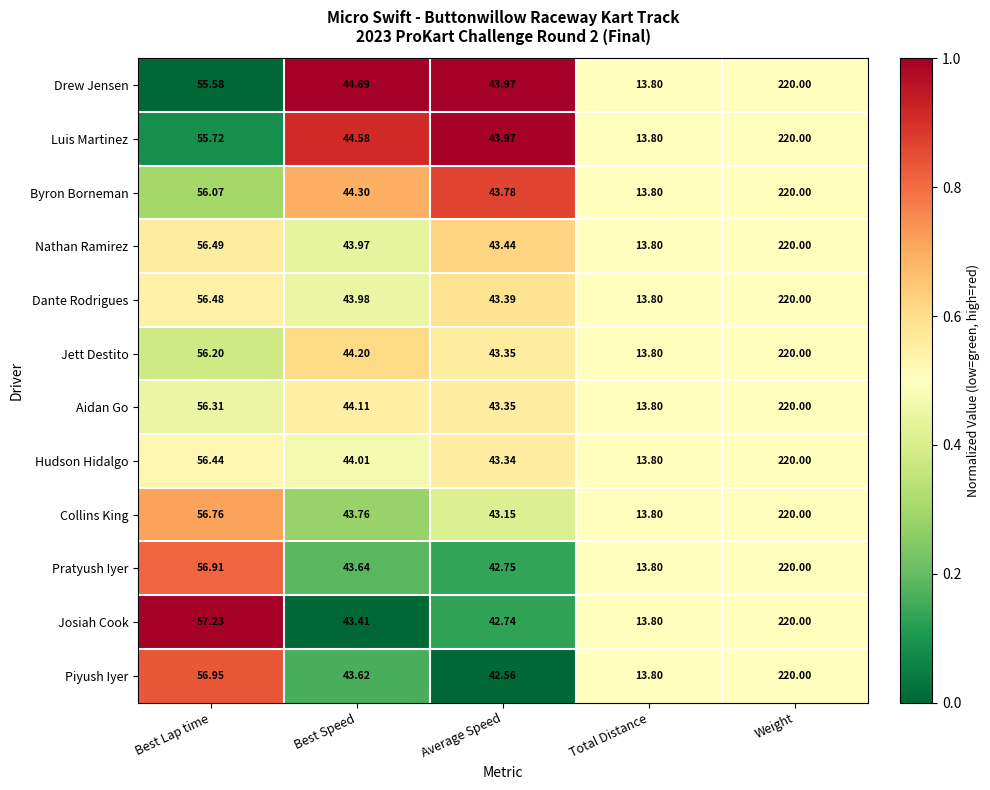

Between Best Speed and Average Speed, which series saw the biggest shift?

Piyush Iyer